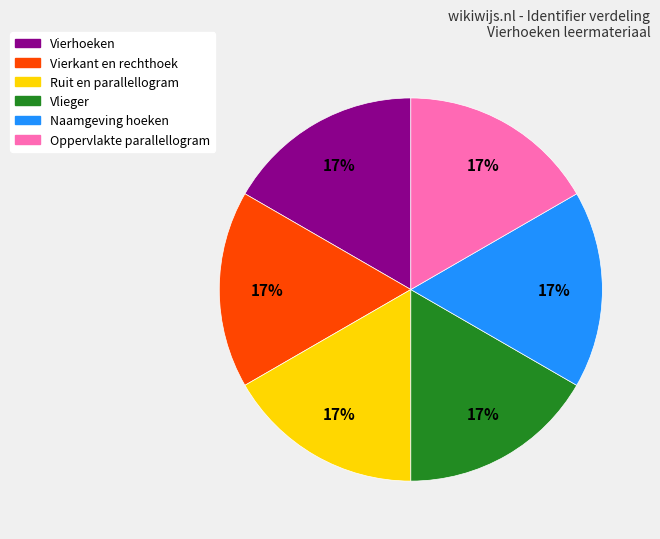

What is the ratio of the value at Naamgeving hoeken to the value at Vierkant en rechthoek?

1.0